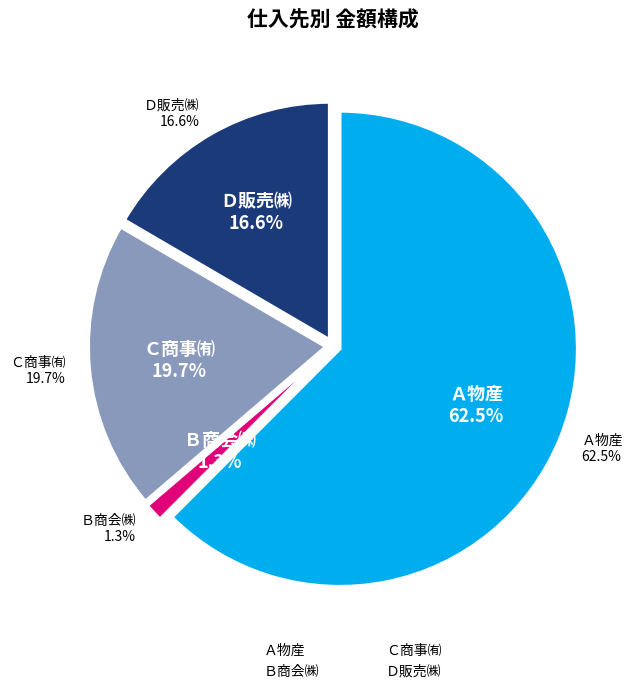

Which slice is the smallest?

Ｂ商会㈱ (45114)